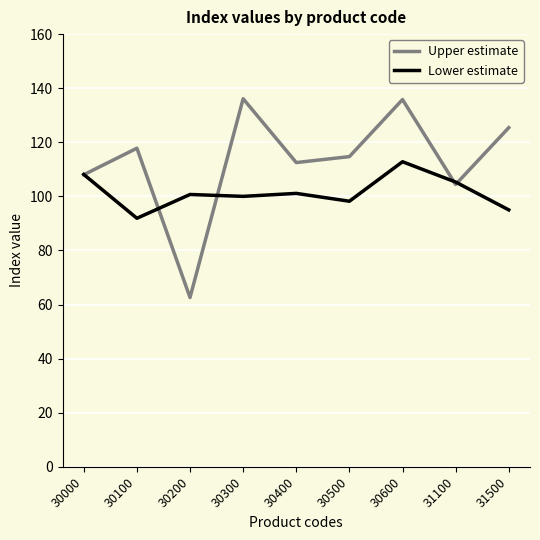

Is it true that Lower estimate equals 100.7 at 30200?

True